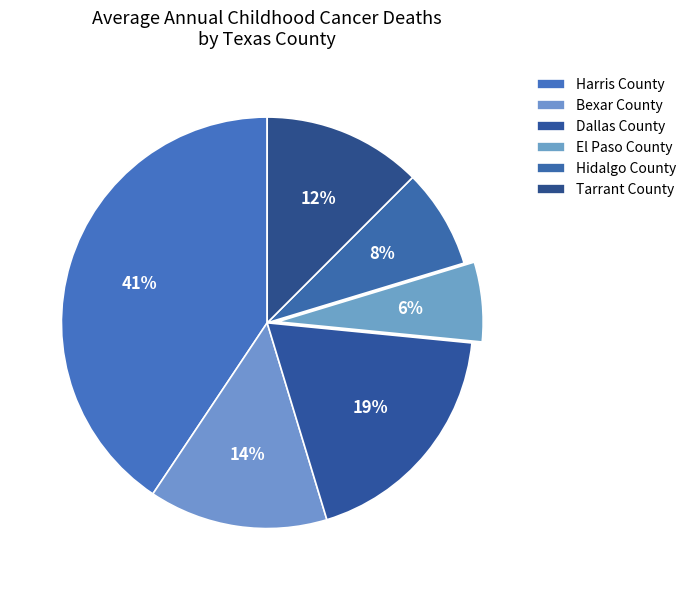

How many segments does this pie chart have?

6